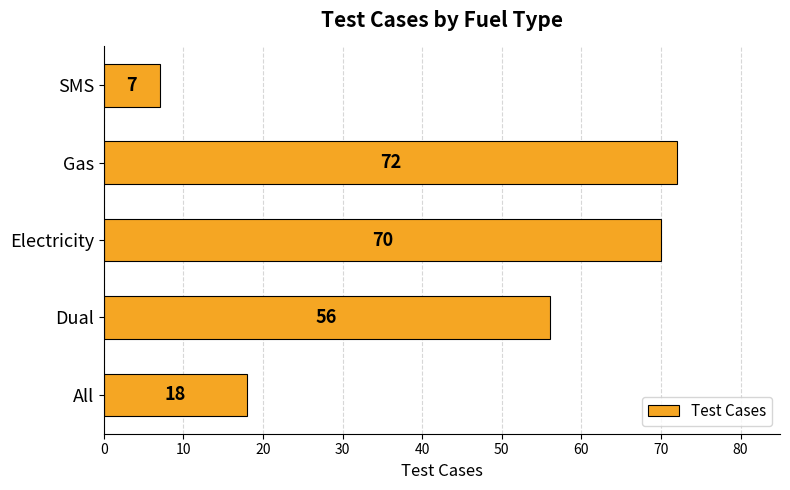

Where is the data nearest to the value 39?

Dual